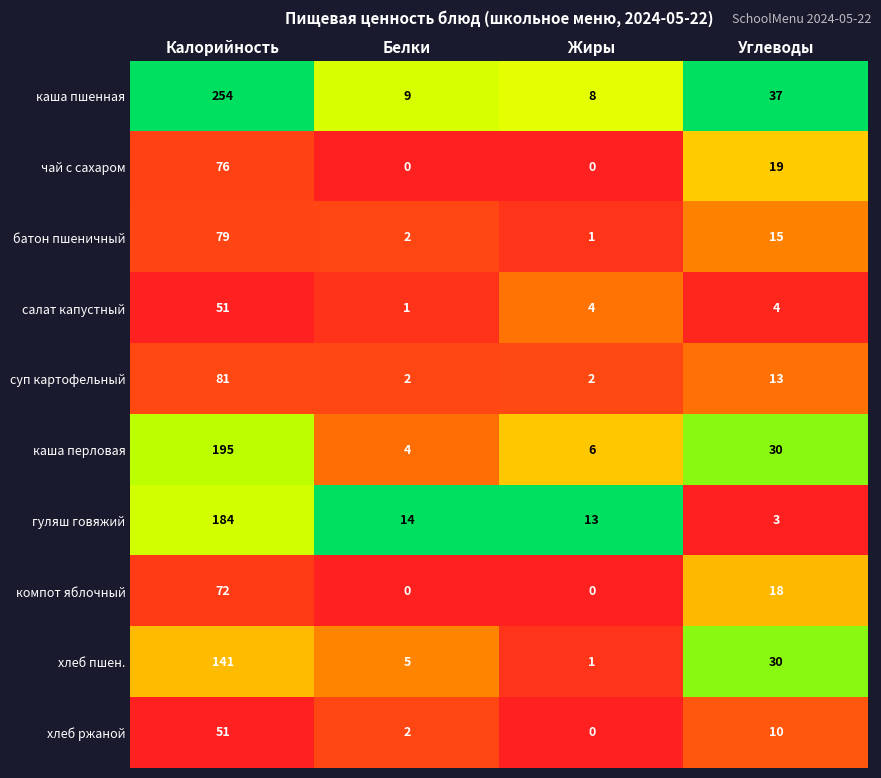

What is the greatest value displayed?

254